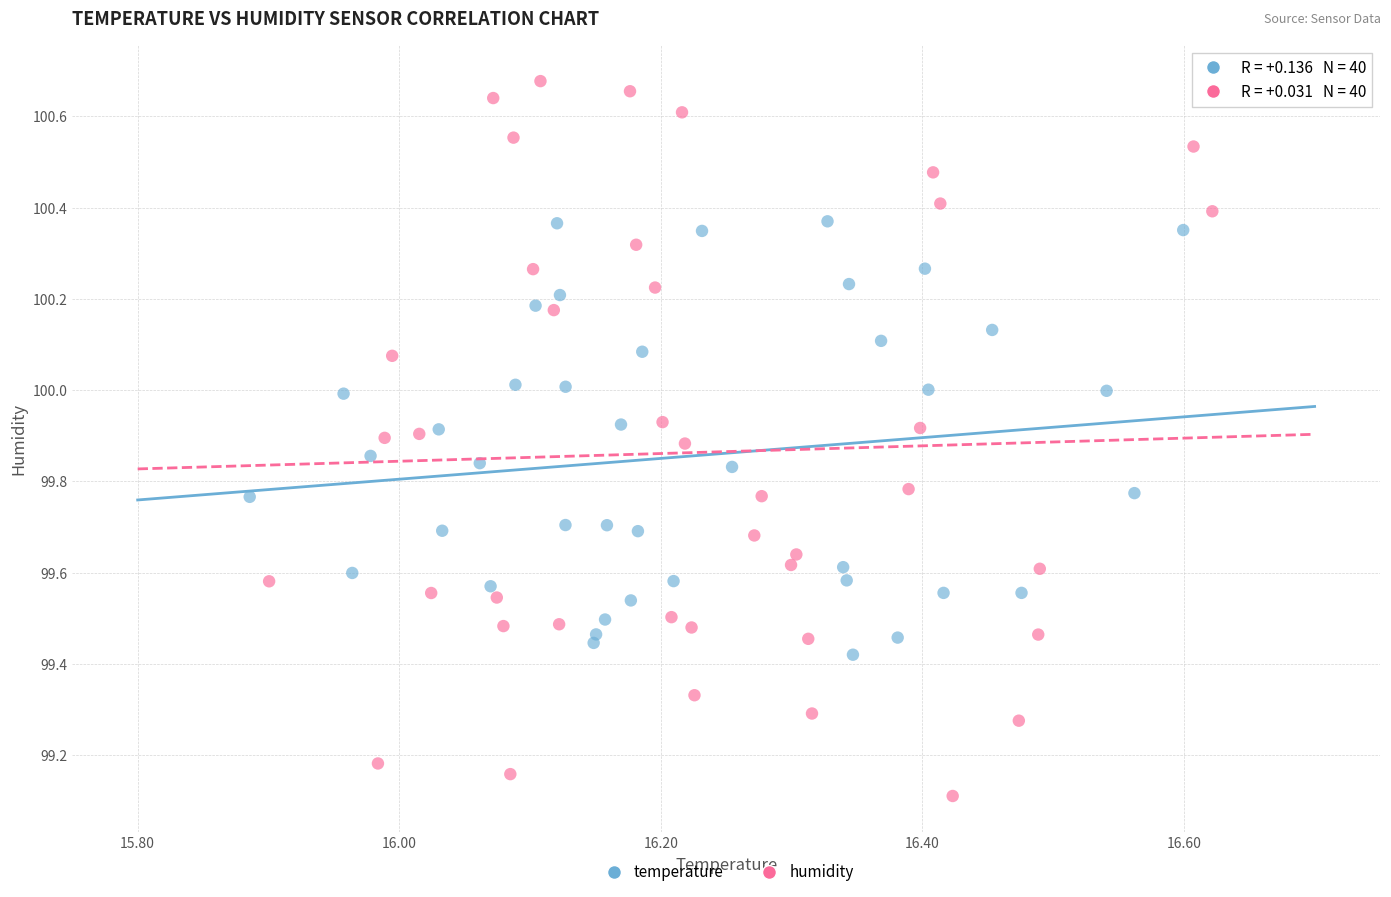

Which series has the largest Y range (max minus min)?

humidity